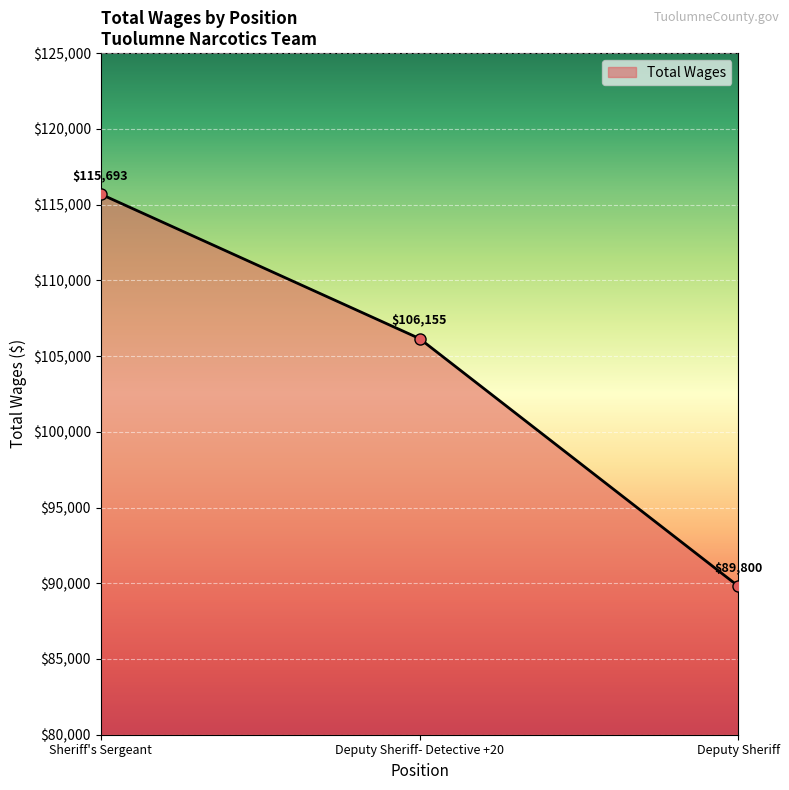

List the labels in order of value, smallest first.

Deputy Sheriff, Deputy Sheriff- Detective +20, Sheriff's Sergeant